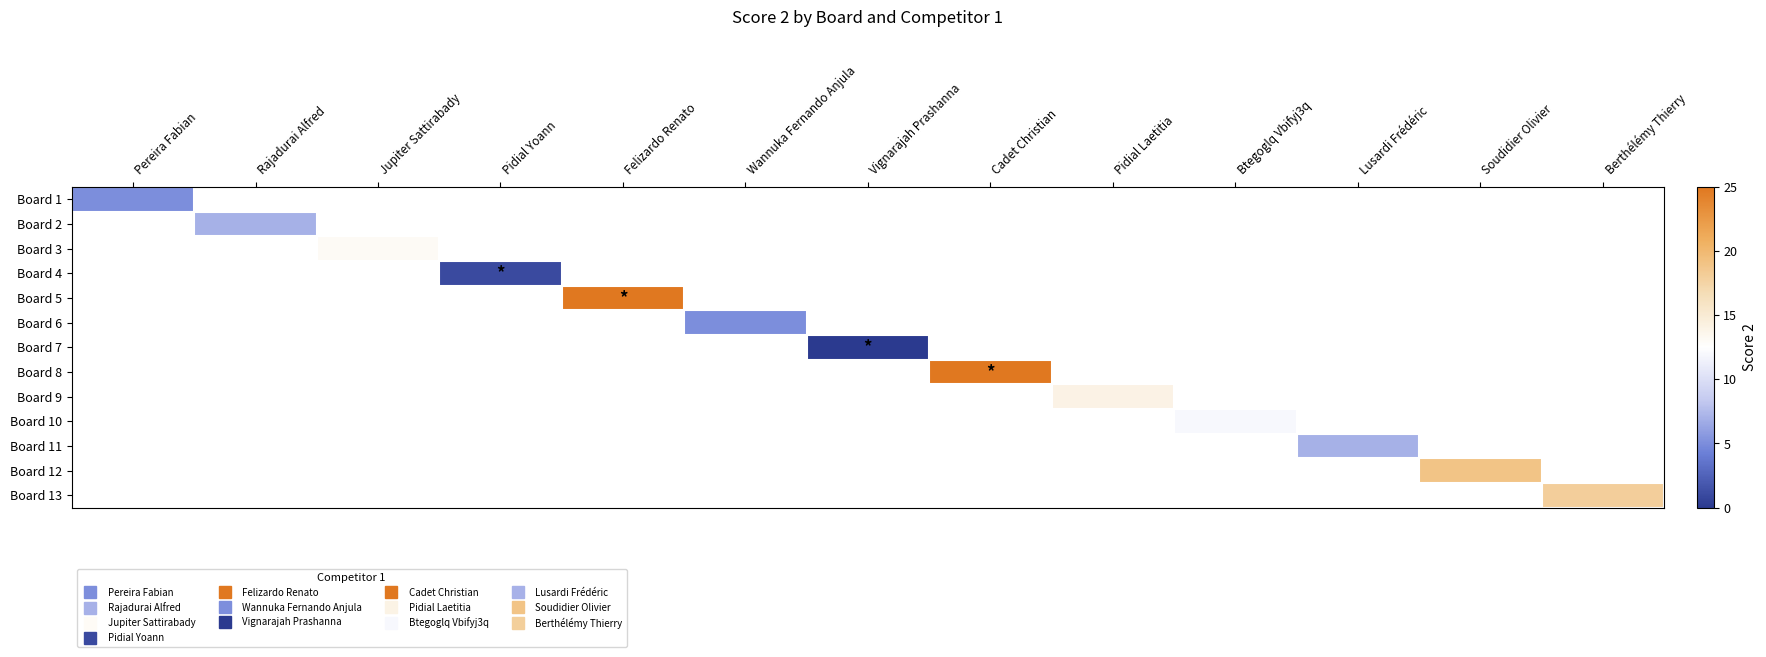

How many data points does each series have?

13